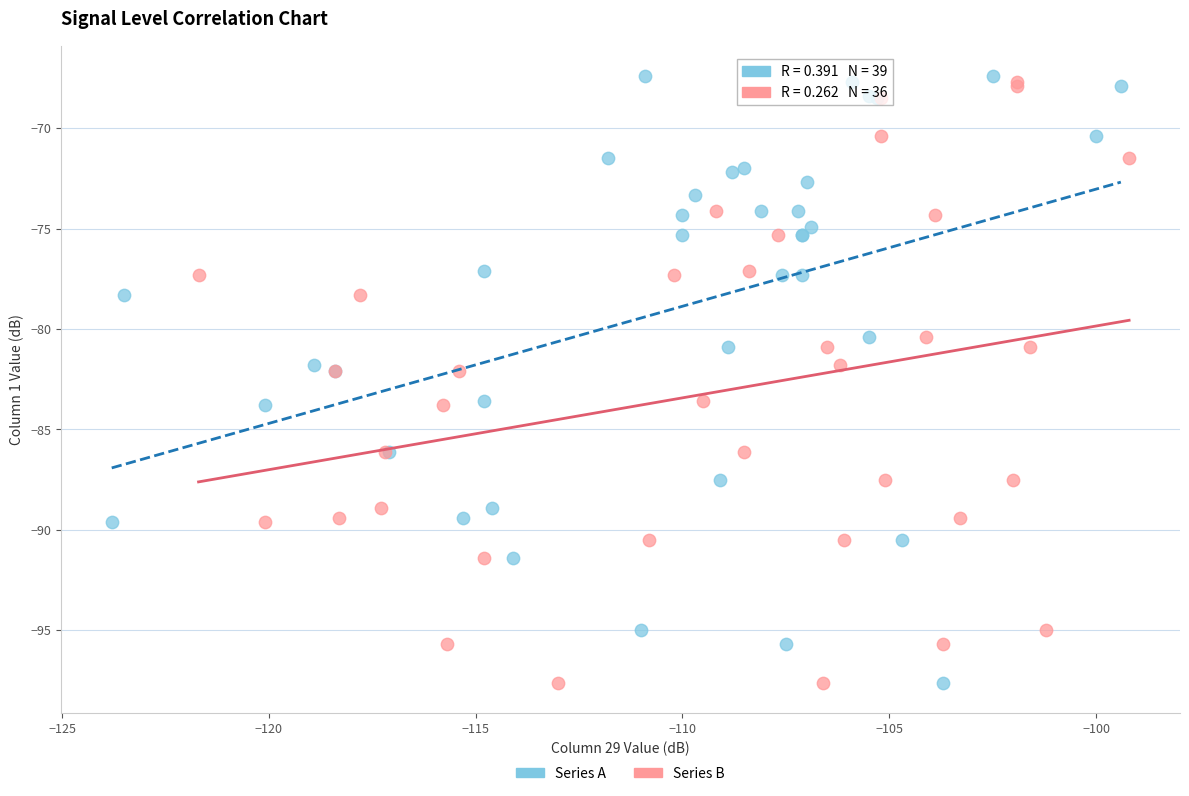

What are all the series names shown in the legend?

Series A, Series B